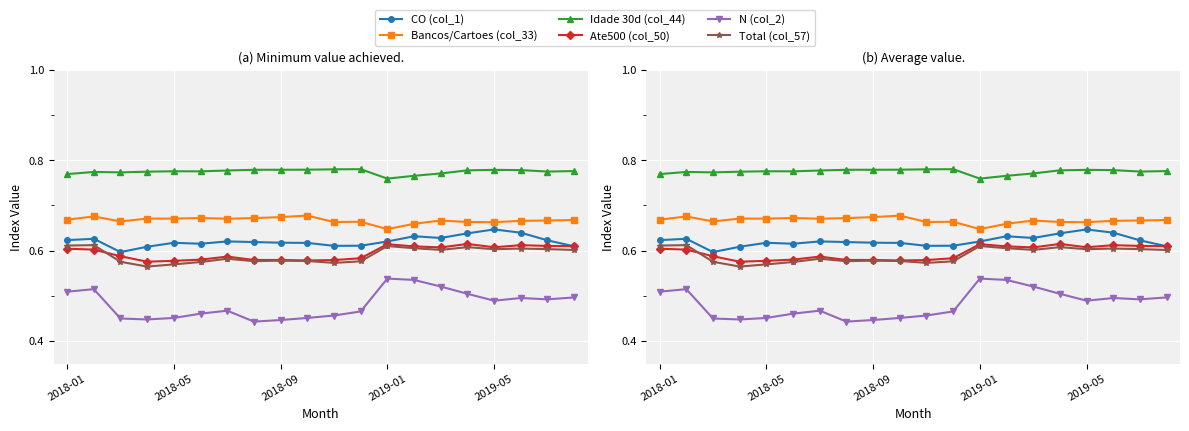

Is the value of CO (col_1) at 2019-05 greater than the value of Idade 30d (col_44) at 9?

No